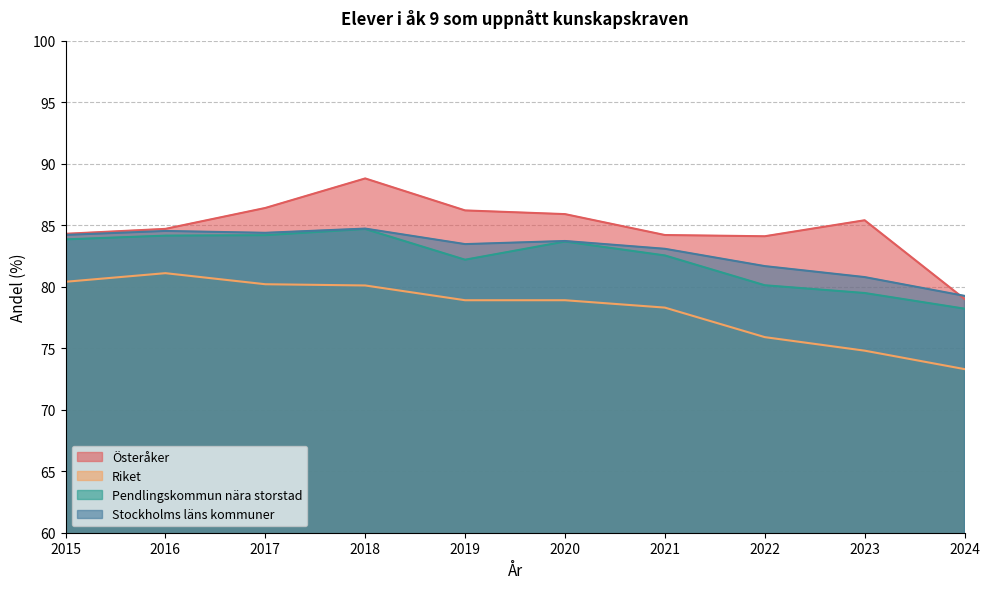

True or false: Österåker has a value of 131.2 at 2020.

False